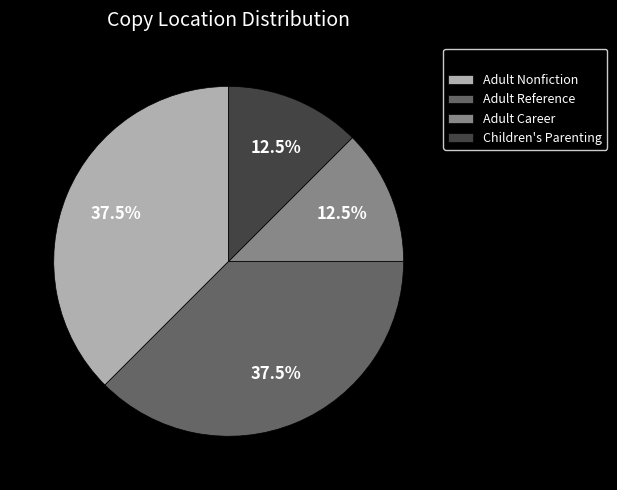

What is the ratio of the value at Adult Nonfiction to the value at Children's Parenting?

3.0